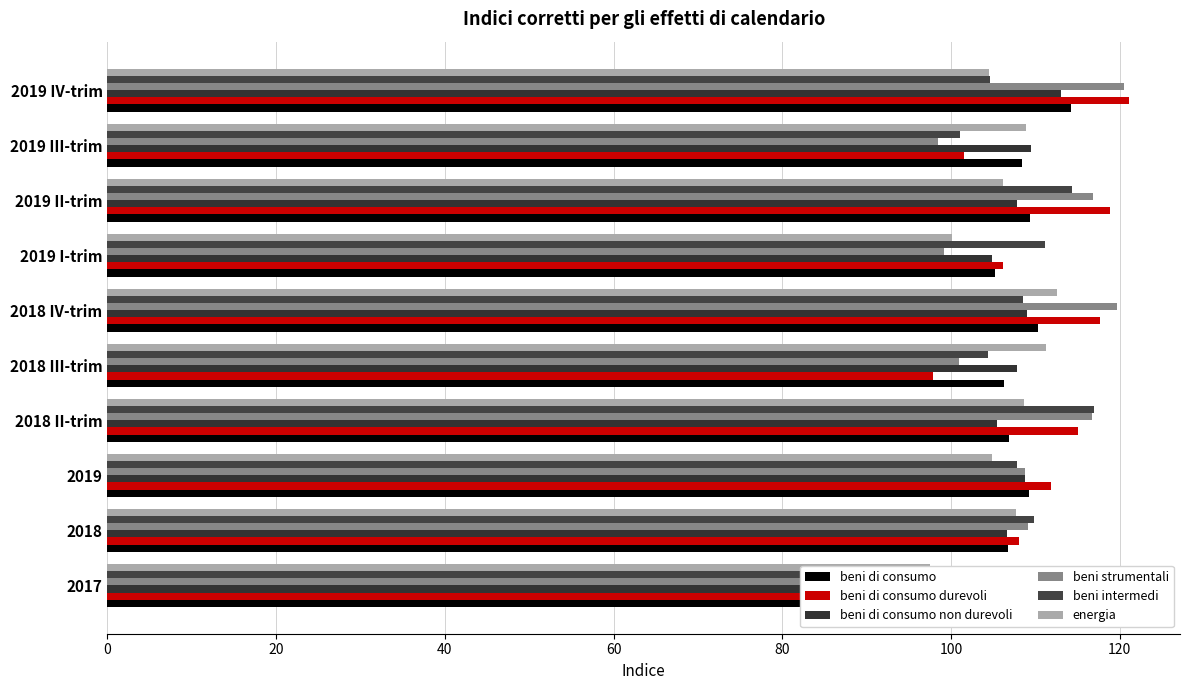

What are all the series names shown in the legend?

beni di consumo, beni di consumo durevoli, beni di consumo non durevoli, beni strumentali, beni intermedi, energia